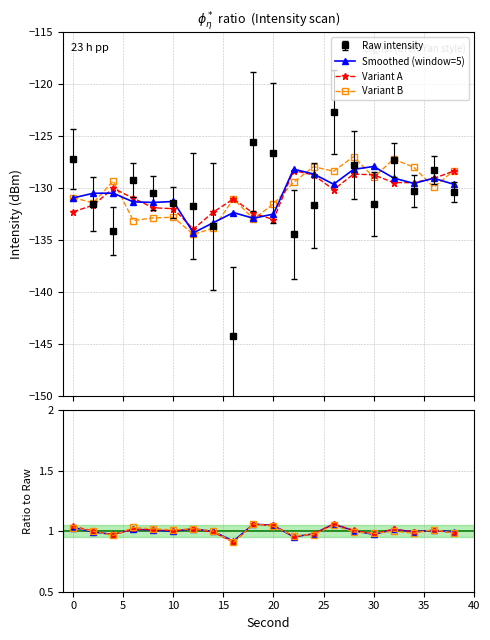

What is the greatest value displayed?

1.1